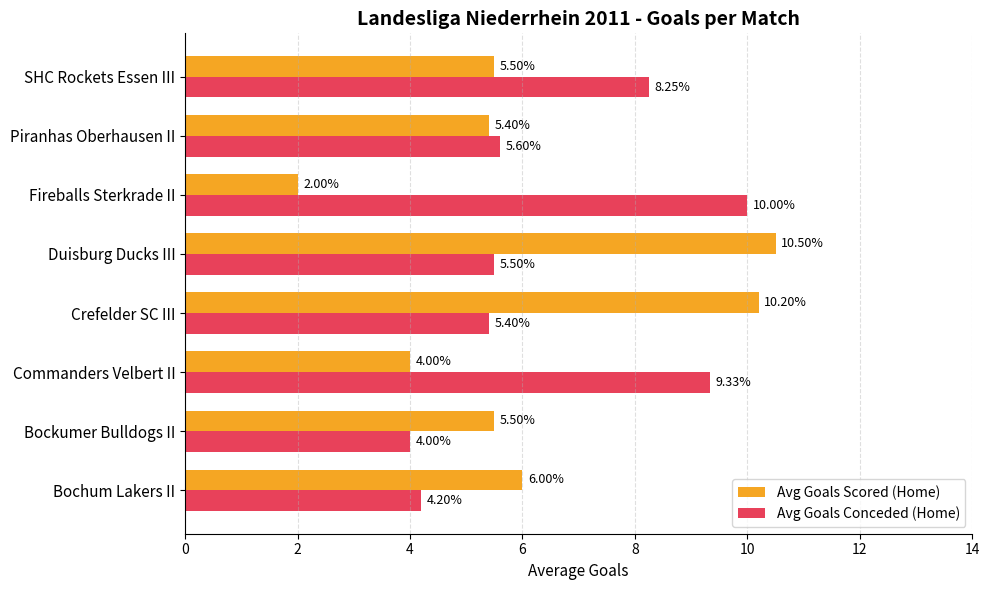

Rank the series by their maximum value, from lowest to highest.

Avg Goals Conceded (Home), Avg Goals Scored (Home)